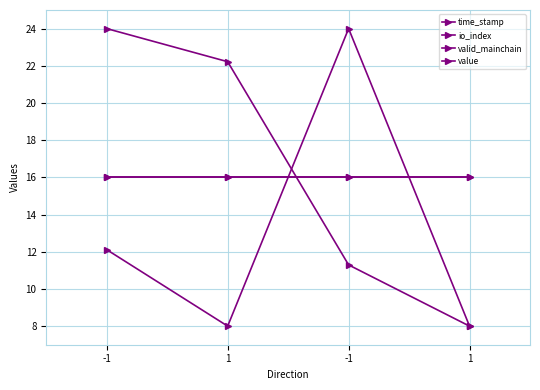

Reading right to left, transcribe all the data shown in this chart.

time_stamp: 8.0	11.3	22.2	24.0
io_index: 8.0	24.0	8.0	12.1
valid_mainchain: 16.0	16.0	16.0	16.0
value: 16.0	16.0	16.0	16.0